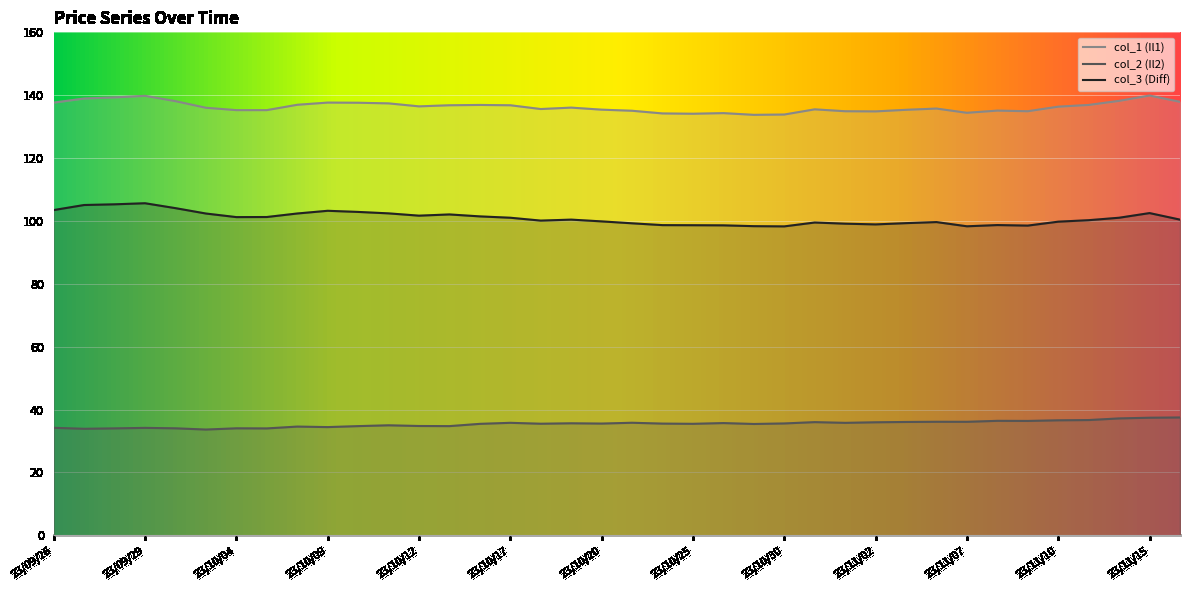

How many distinct data groups are displayed?

3